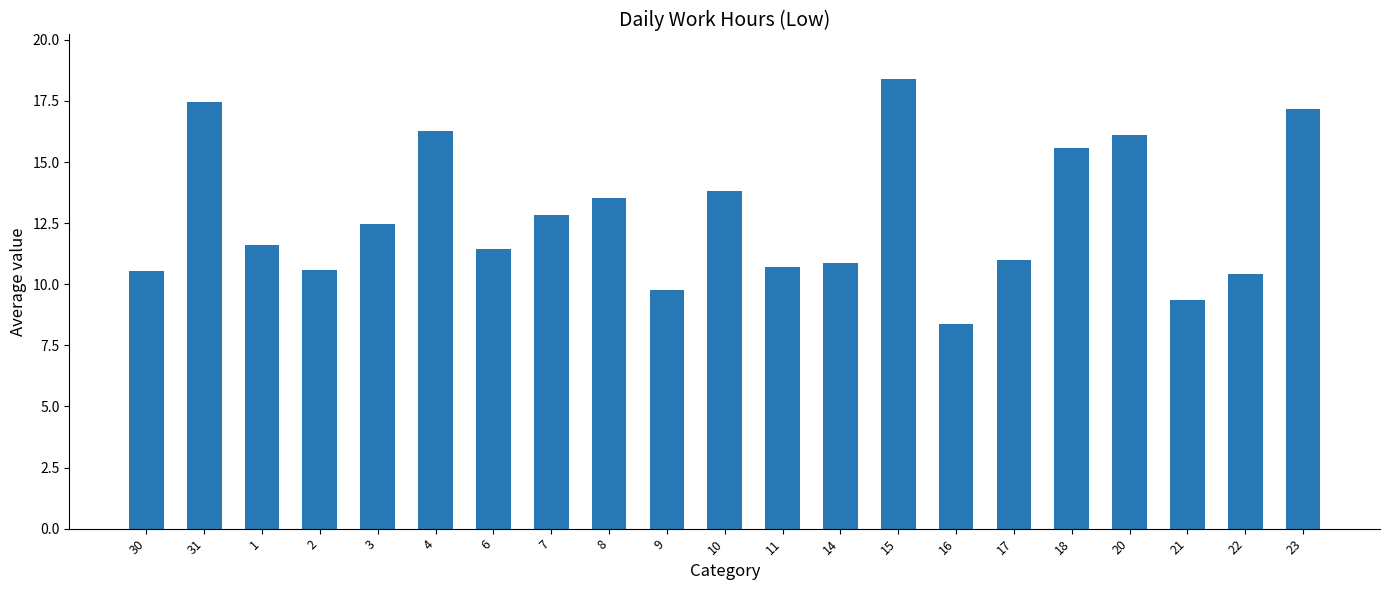

What position from the right is 22?

2